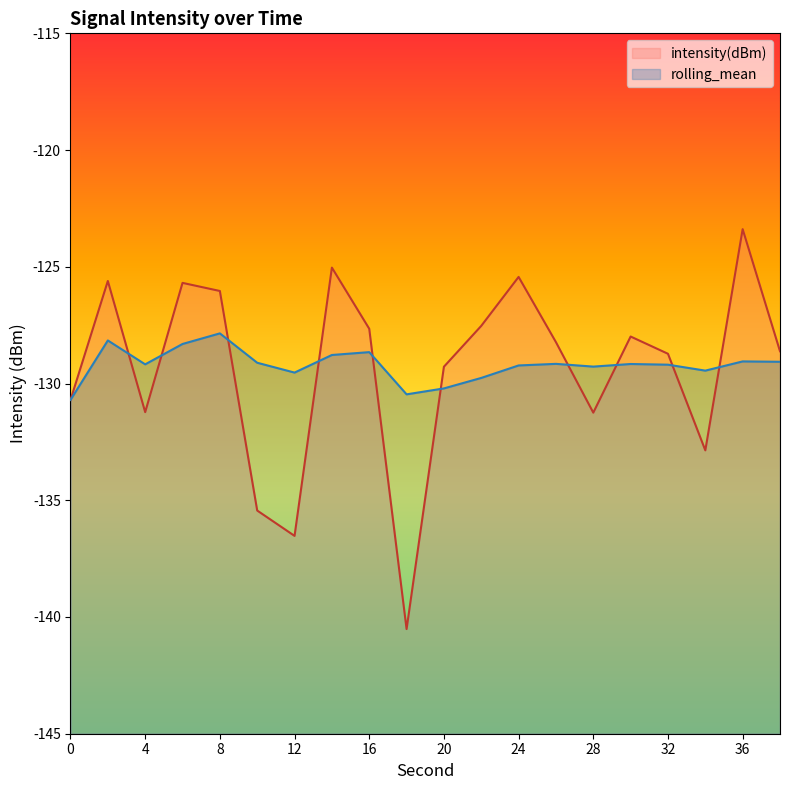

Reading right to left, list all the values displayed in this chart.

intensity(dBm): -128.6	-123.4	-132.9	-128.7	-128.0	-131.2	-128.2	-125.4	-127.5	-129.3	-140.5	-127.7	-125.0	-136.5	-135.4	-126.0	-125.7	-131.2	-125.6	-130.7
rolling_mean: -129.1	-129.1	-129.4	-129.2	-129.2	-129.3	-129.2	-129.2	-129.8	-130.2	-130.5	-128.7	-128.8	-129.5	-129.1	-127.9	-128.3	-129.2	-128.2	-130.7